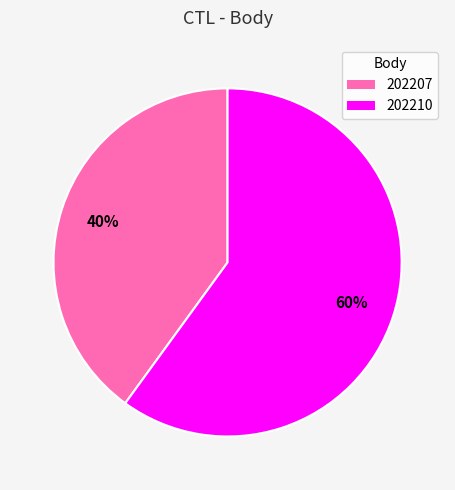

To the nearest percent, what is the combined percentage of 202210 and 202207?

100%